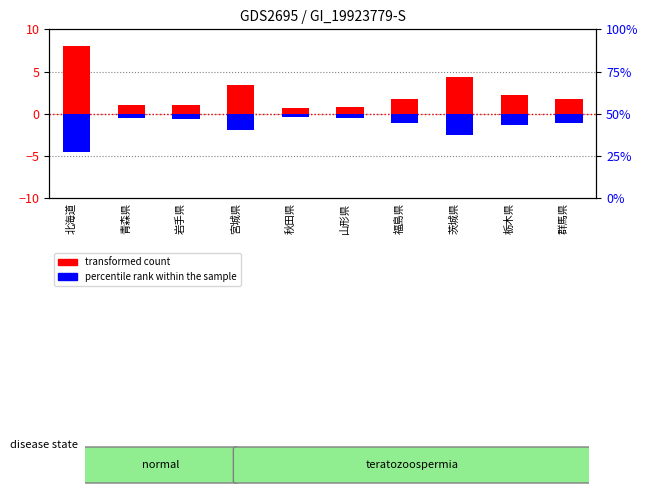

True or false: percentile rank within the sample has a value of -0.2 at 山形県.

False